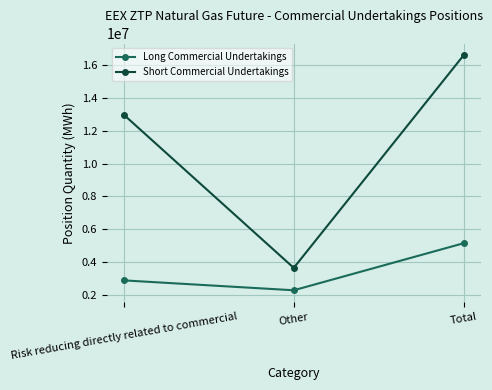

Where is Short Commercial Undertakings nearest to the value 10121768?

Risk reducing directly related to commercial